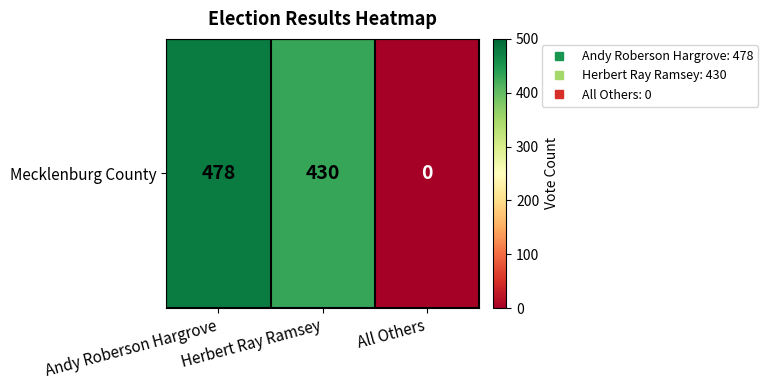

What value does the data have at Andy Roberson Hargrove?

478